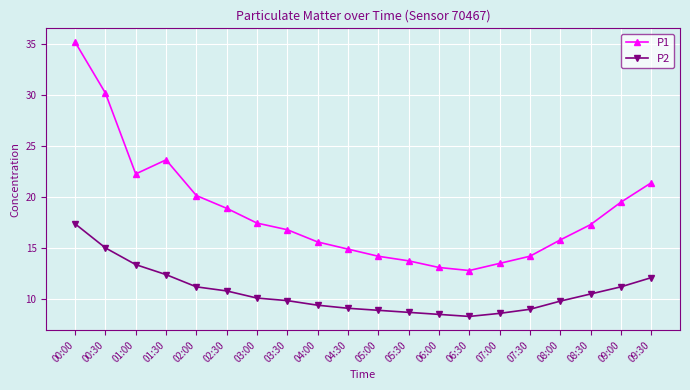

True or false: P2 and P1 intersect in this chart.

False